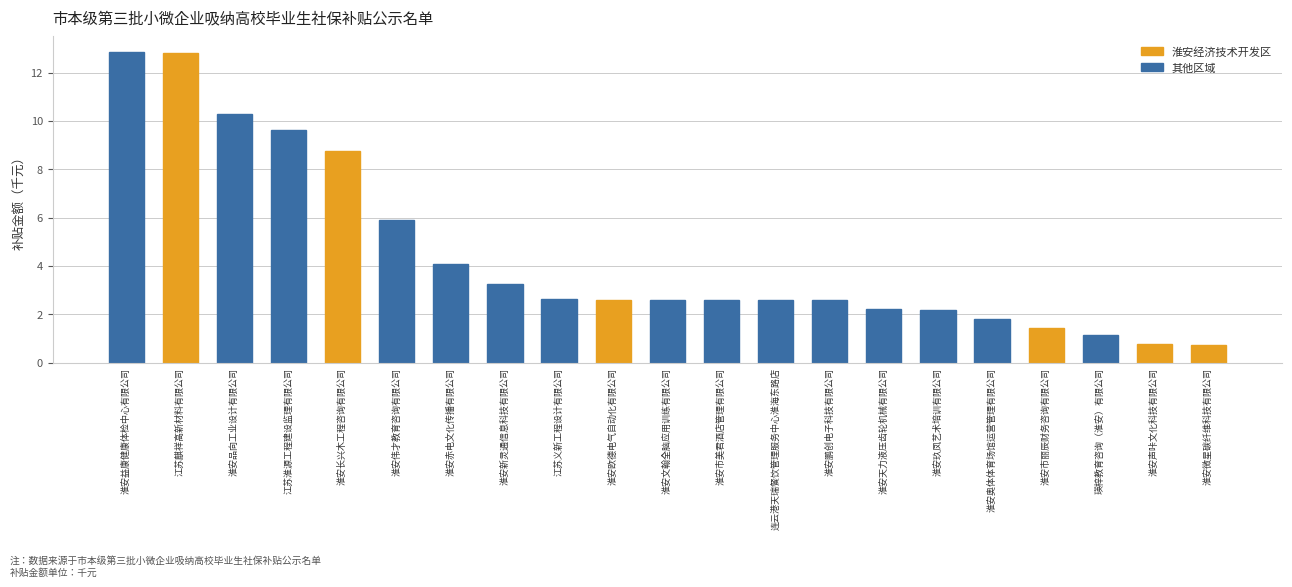

The value at 淮安天力液压齿轮机械有限公司 is 2.2. True or false?

True